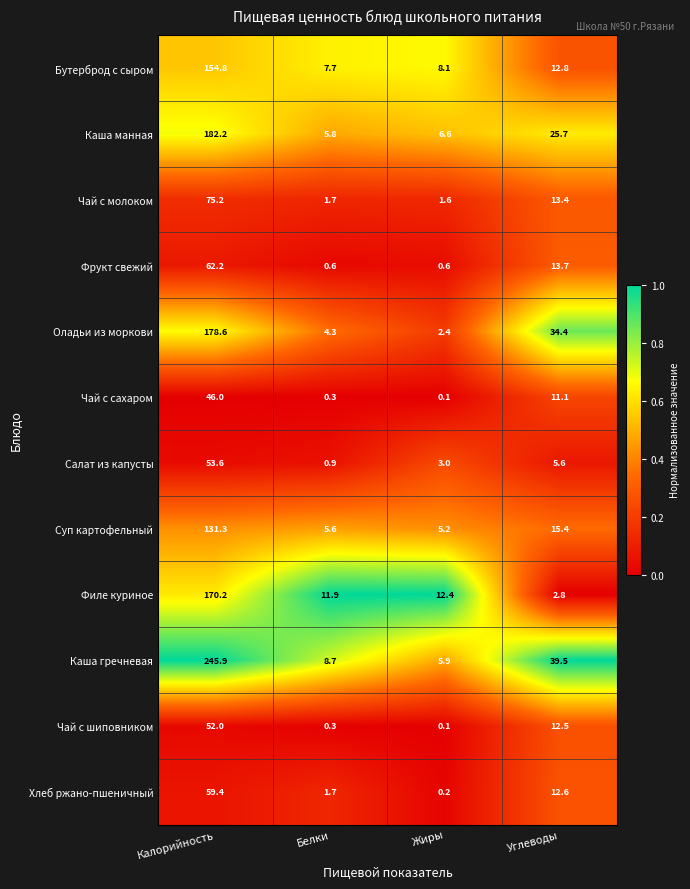

Is it true that Чай с сахаром equals 60.9 at Калорийность?

False